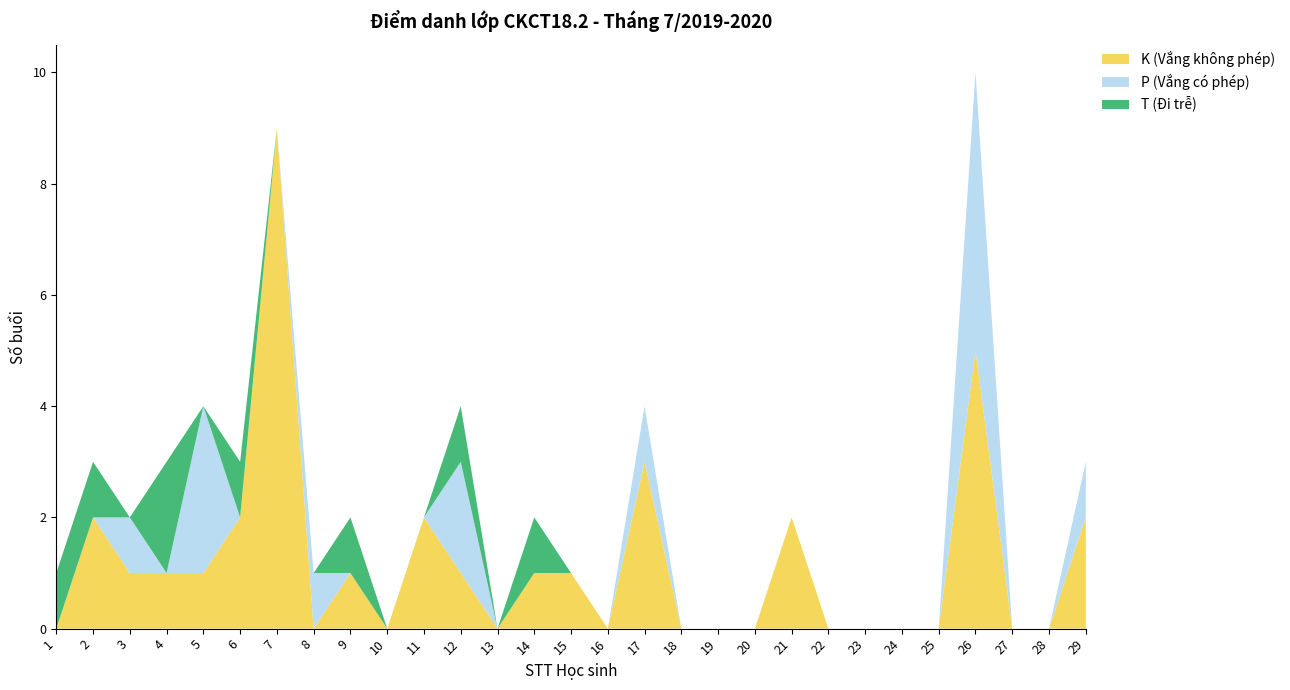

Reading left to right, transcribe all the data shown in this chart.

K (Vắng không phép): 0	2	1	1	1	2	9	0	1	0	2	1	0	1	1	0	3	0	0	0	2	0	0	0	0	5	0	0	2
P (Vắng có phép): 0	0	1	0	3	0	0	1	0	0	0	2	0	0	0	0	1	0	0	0	0	0	0	0	0	5	0	0	1
T (Đi trễ): 1	1	0	2	0	1	0	0	1	0	0	1	0	1	0	0	0	0	0	0	0	0	0	0	0	0	0	0	0